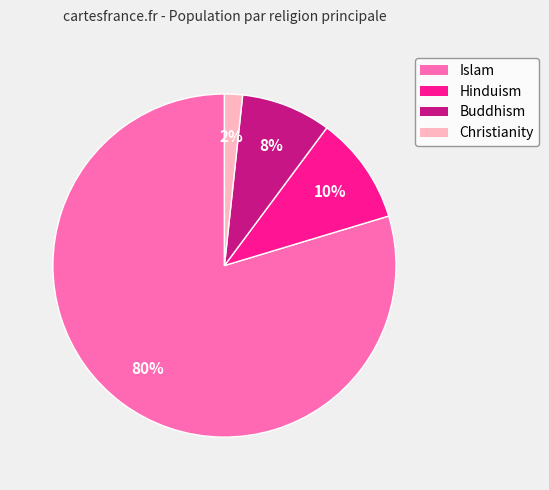

To the nearest percent, what is the difference between the largest and smallest slice percentages?

78%